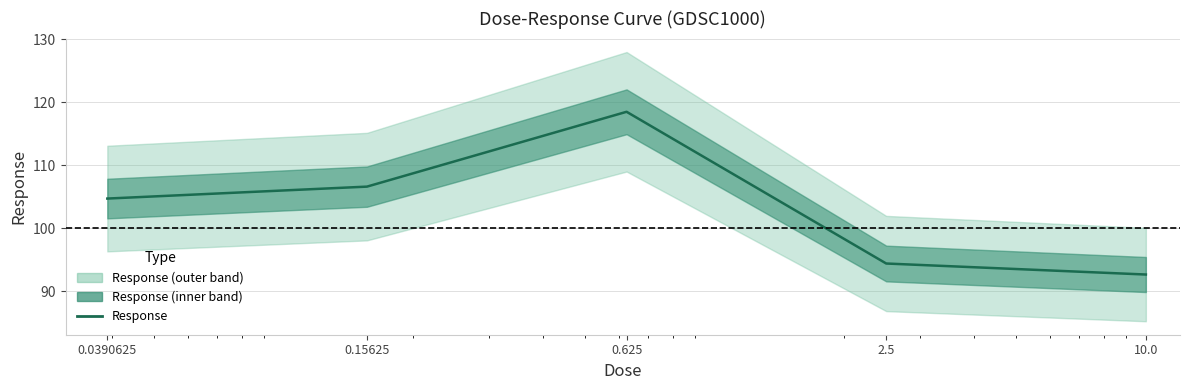

The value at 0.0390625 is 40.9. True or false?

False